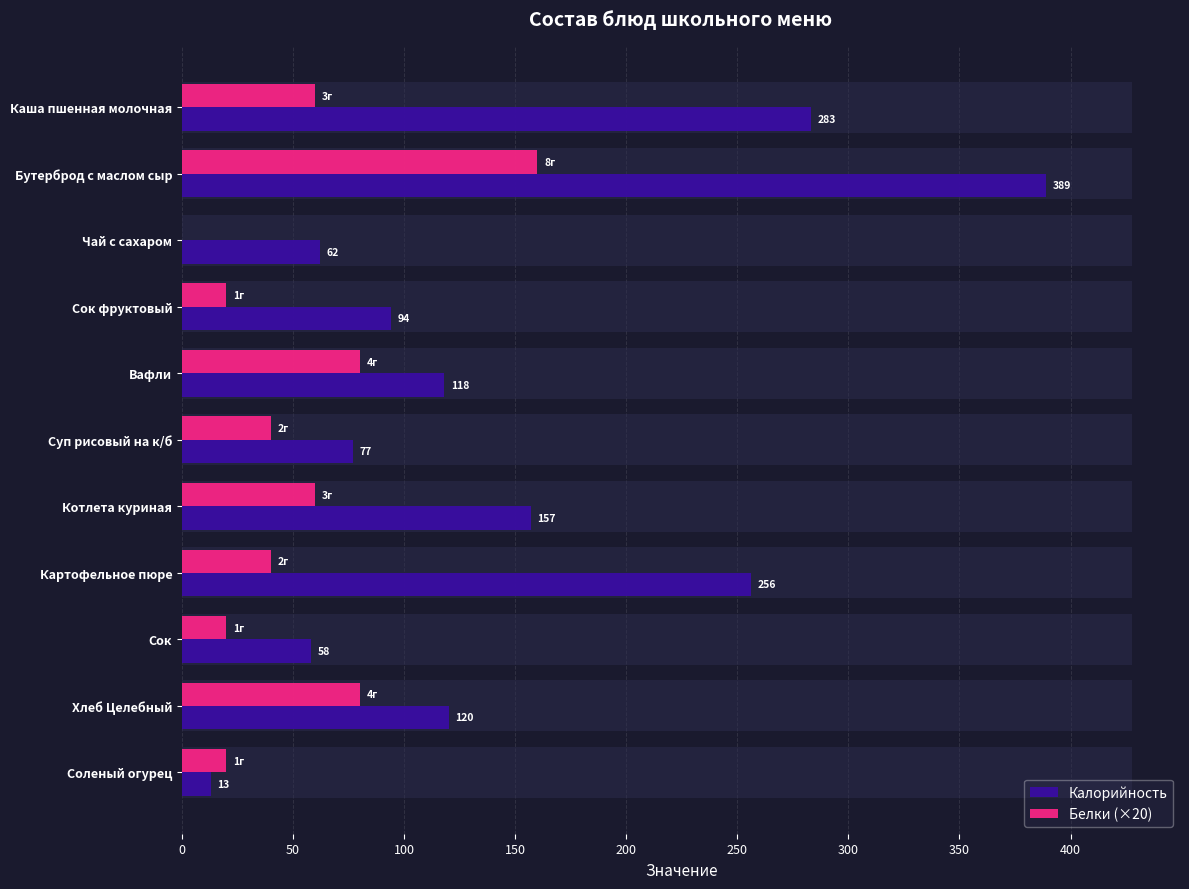

How many bars are there in each group?

2